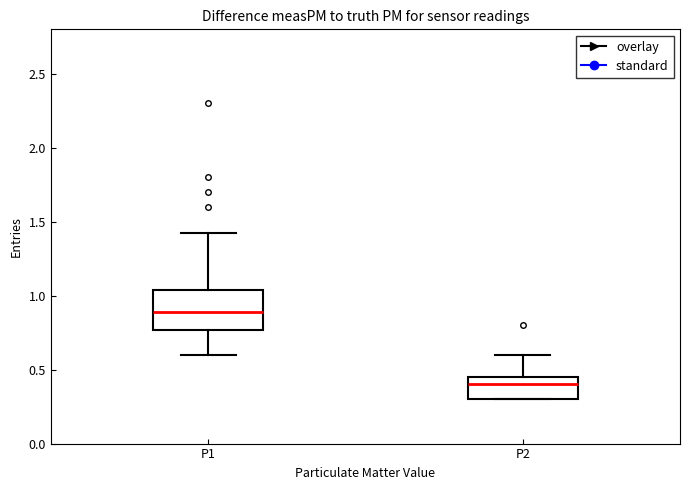

Which box has the lowest median line?

P2